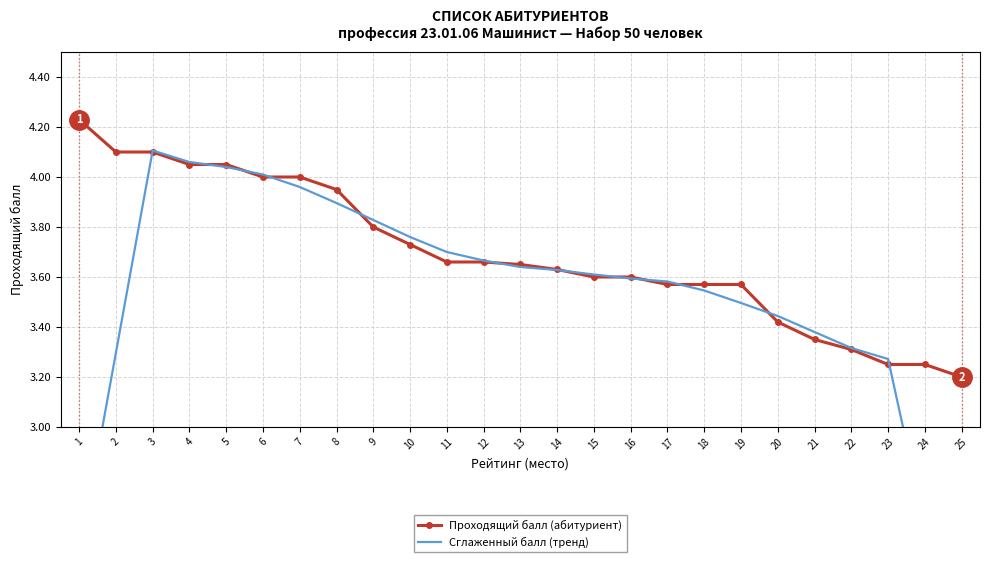

True or false: Проходящий балл (абитуриент) has a value of 6.5 at 9.

False